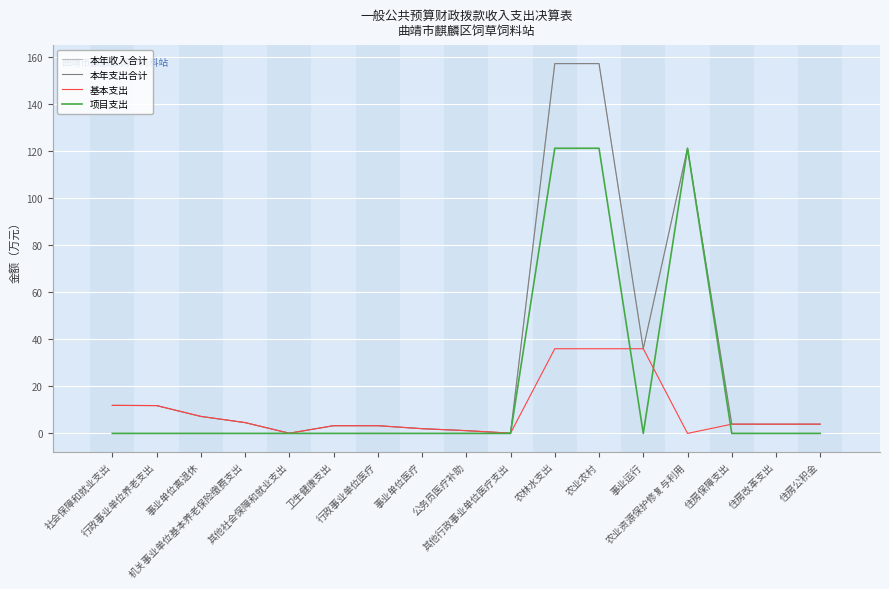

What is the value of the 基本支出 point at the 3rd from the left?

7.2